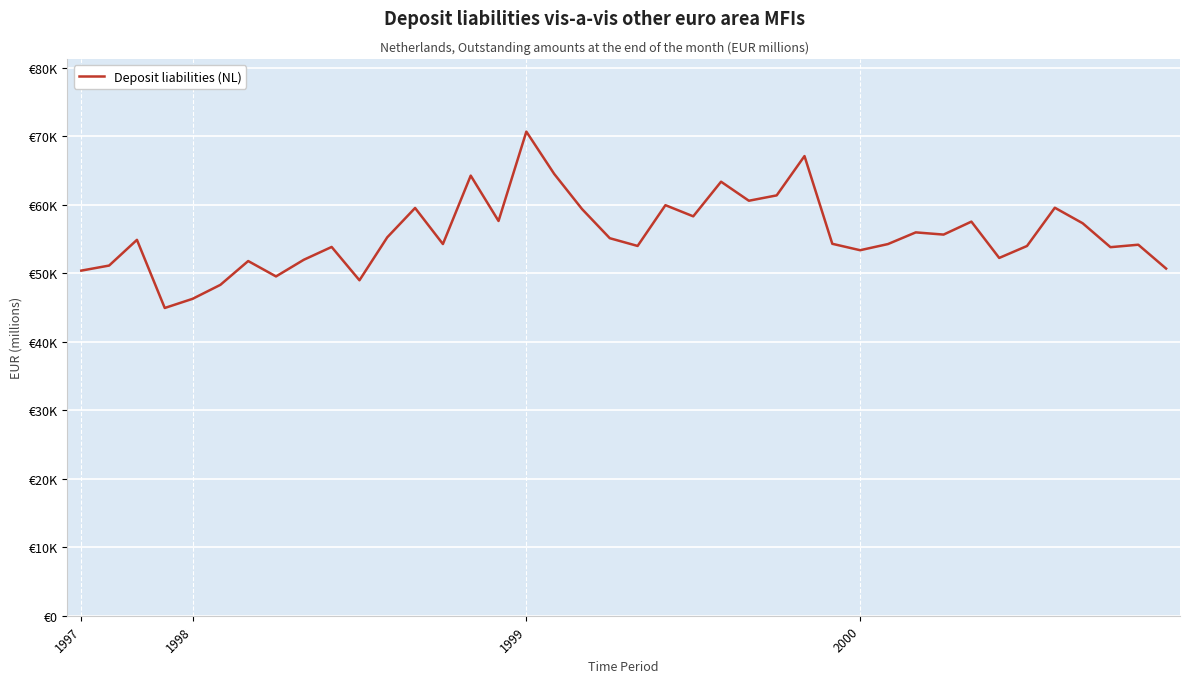

Is this an area chart (filled region under the line)?

No